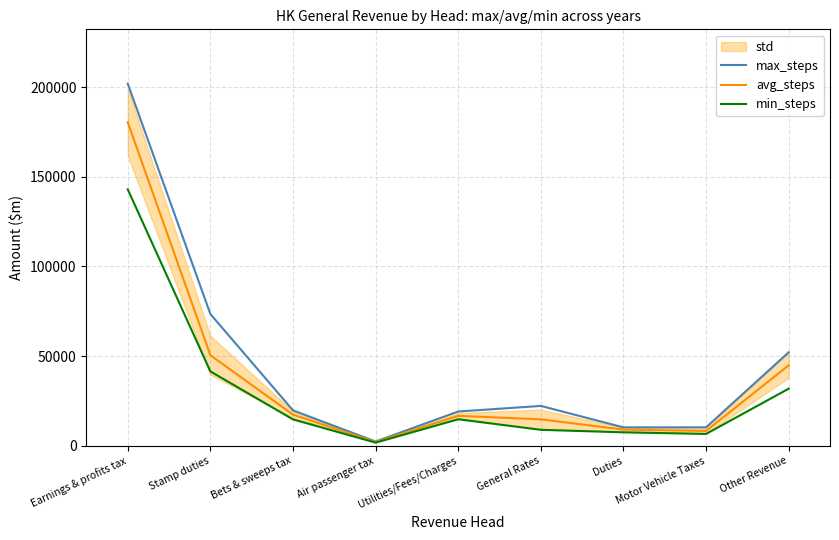

The value of max_steps at Motor Vehicle Taxes is 3704.9. True or false?

False